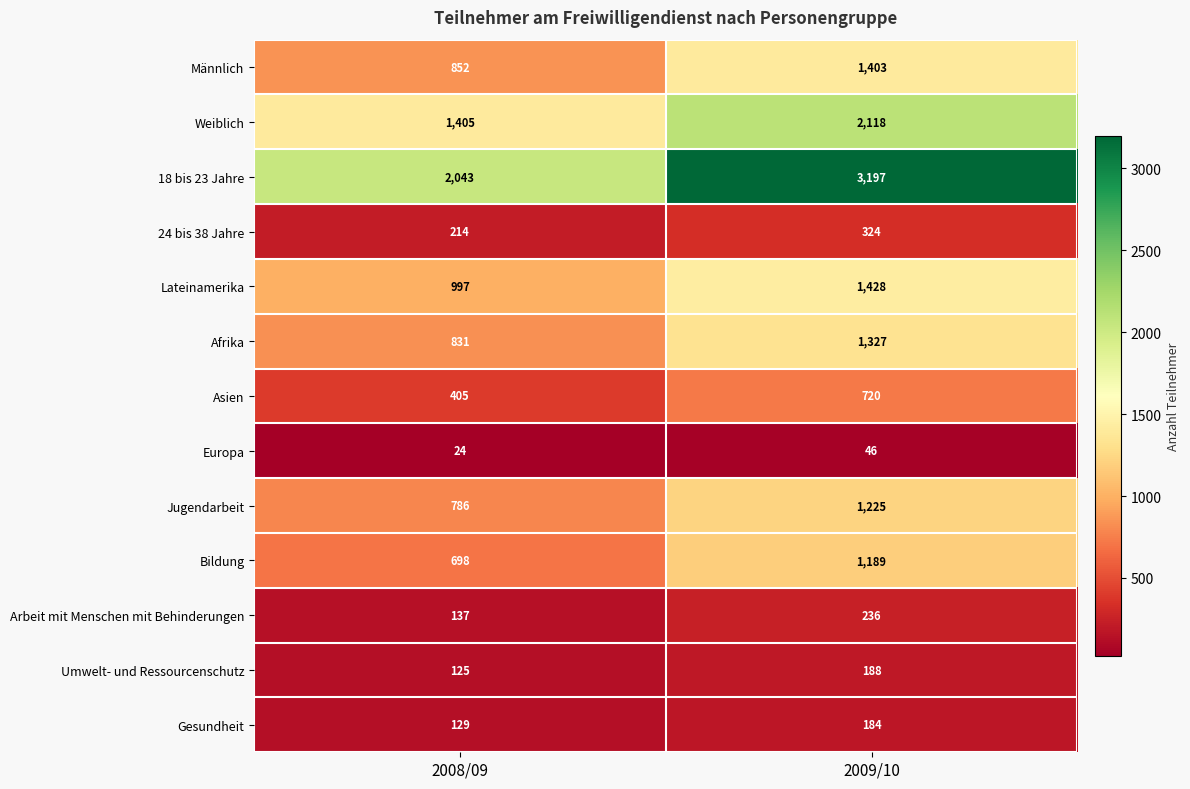

Rank the series by their maximum value, from lowest to highest.

Europa, Gesundheit, Umwelt- und Ressourcenschutz, Arbeit mit Menschen mit Behinderungen, 24 bis 38 Jahre, Asien, Bildung, Jugendarbeit, Afrika, Männlich, Lateinamerika, Weiblich, 18 bis 23 Jahre